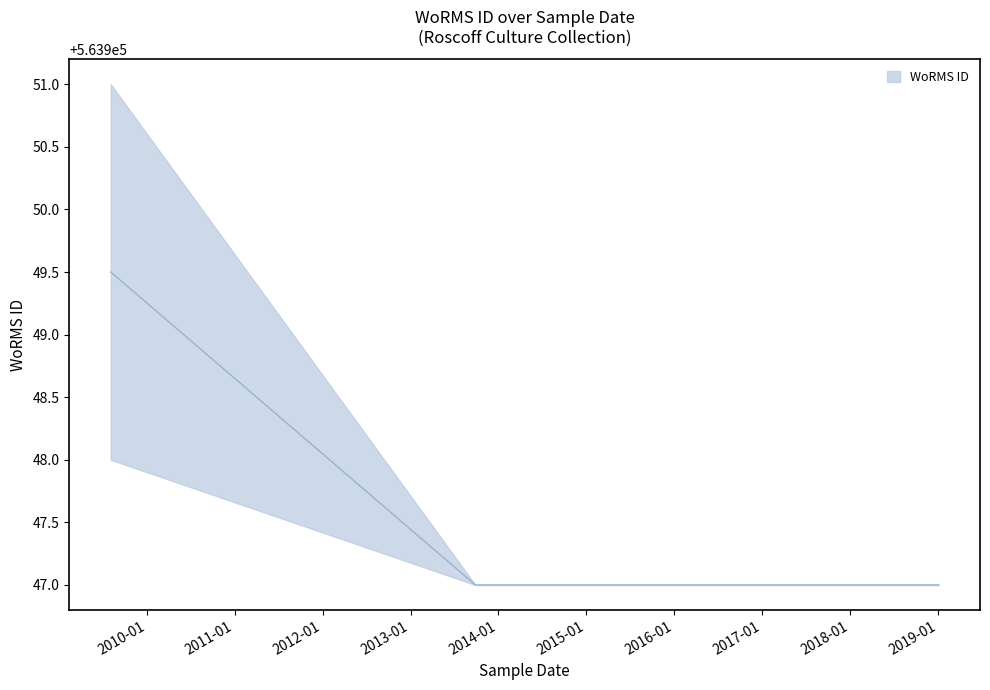

What is the average value?

563948